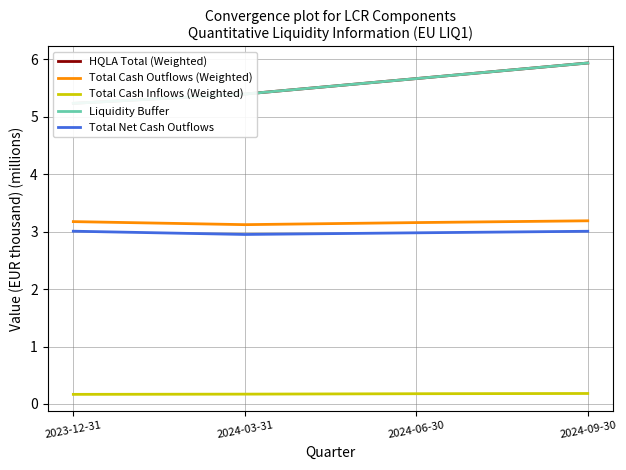

True or false: HQLA Total (Weighted) and Liquidity Buffer intersect in this chart.

False